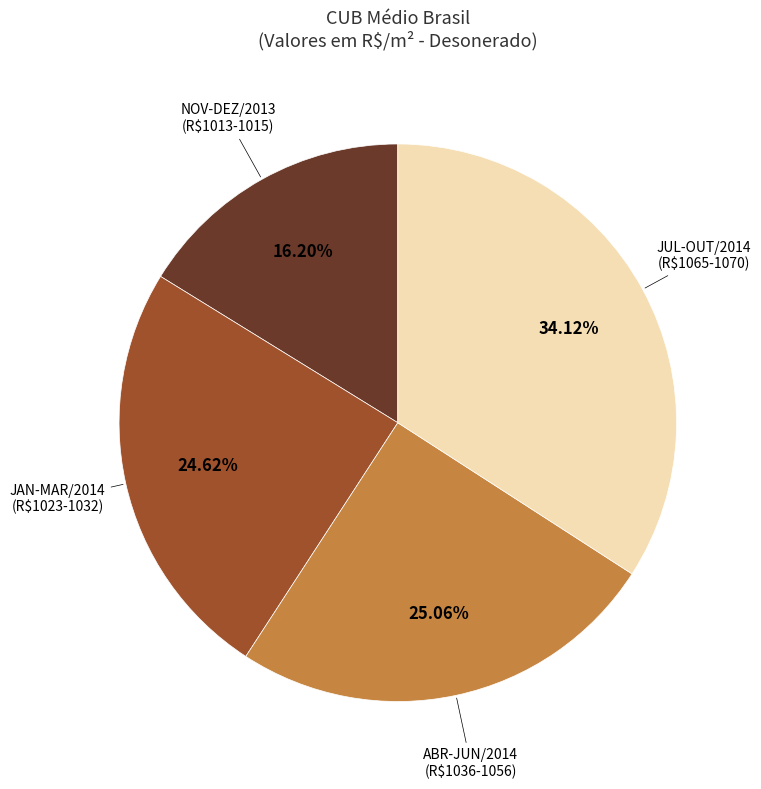

Is there a majority slice in this chart?

No